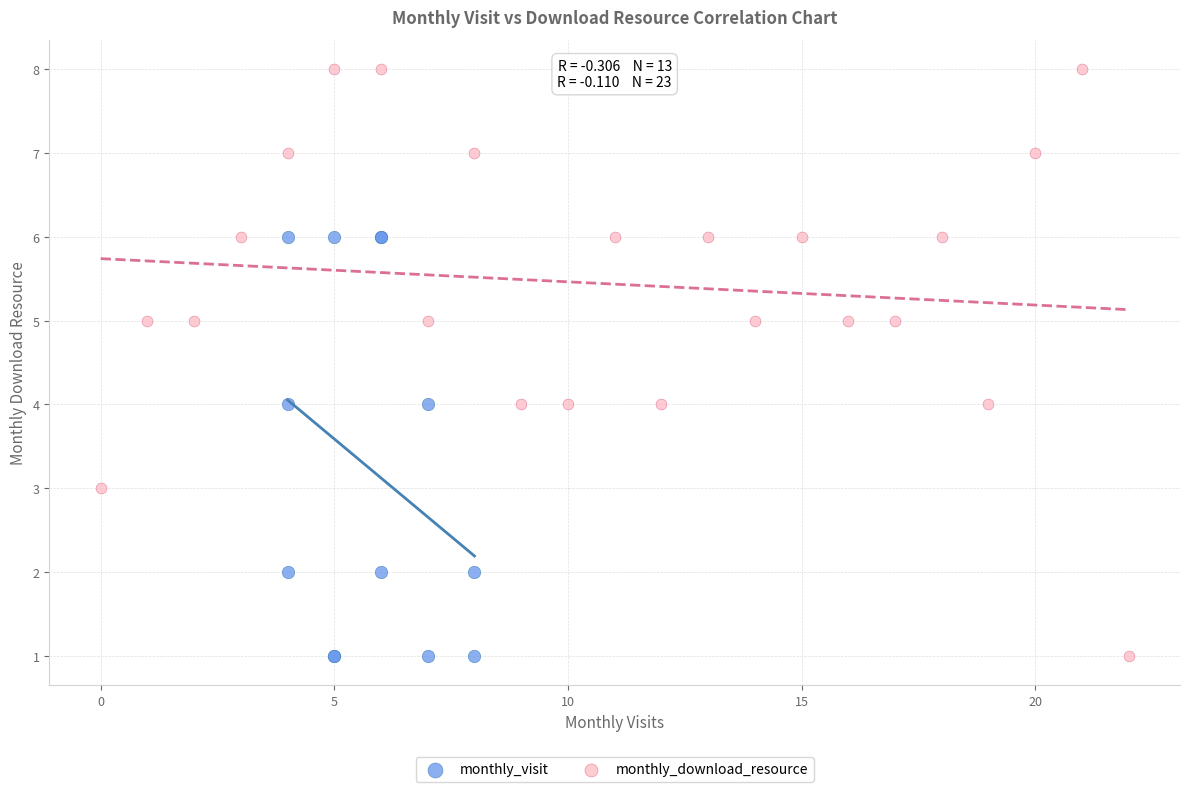

Which series has the widest spread of Y values?

monthly_download_resource